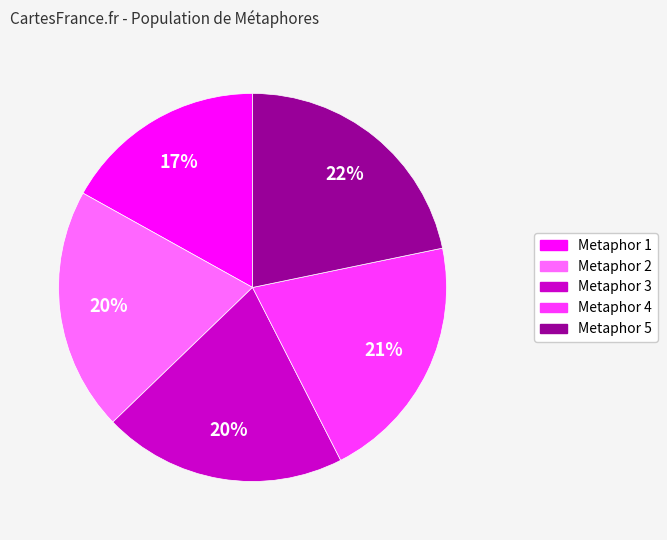

To the nearest percent, what is the difference between the largest and smallest slice percentages?

5%